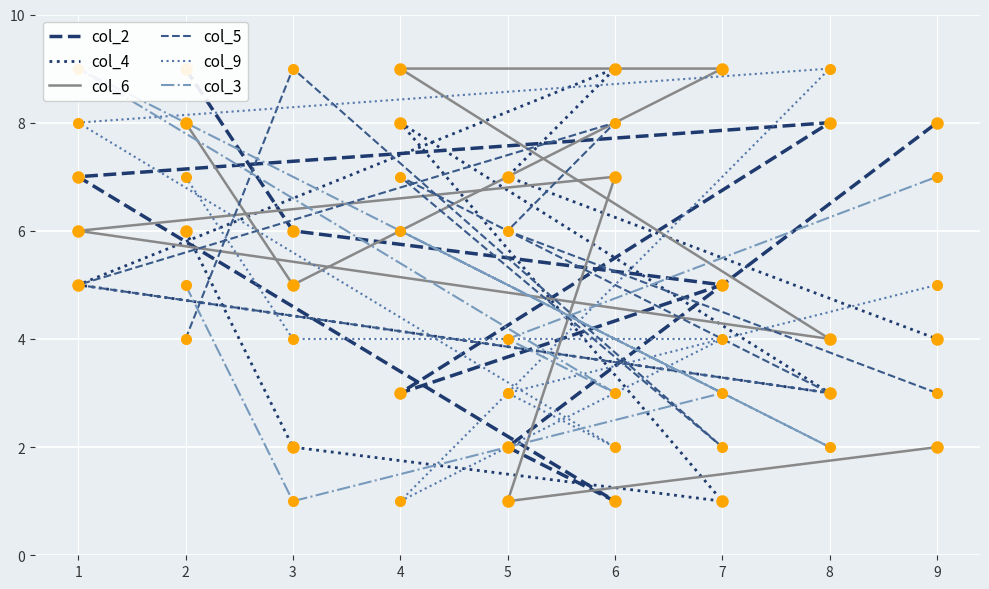

Reading left to right, transcribe all the data shown in this chart.

col_2: 2=9	3=6	7=5	4=3	8=8	1=7	6=1	5=2	9=8
col_4: 2=6	3=2	7=1	4=8	8=3	1=5	6=9	5=7	9=4
col_6: 2=8	3=5	7=9	4=9	8=4	1=6	6=7	5=1	9=2
col_5: 2=4	3=9	7=2	4=7	8=3	1=5	6=8	5=6	9=3
col_9: 2=7	3=4	7=4	4=1	8=9	1=8	6=2	5=3	9=5
col_3: 2=5	3=1	7=3	4=6	8=2	1=9	6=3	5=4	9=7